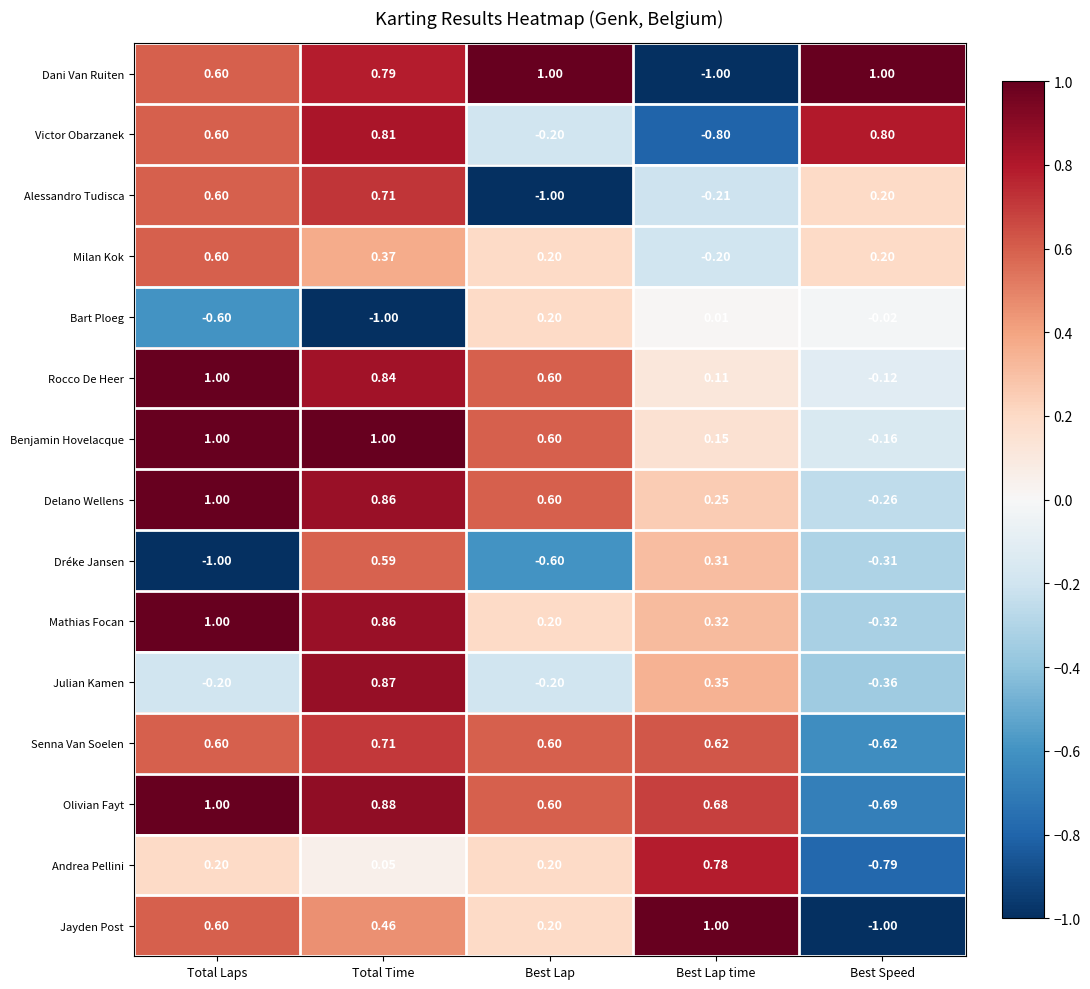

How many data points in Jayden Post are less than 0?

1